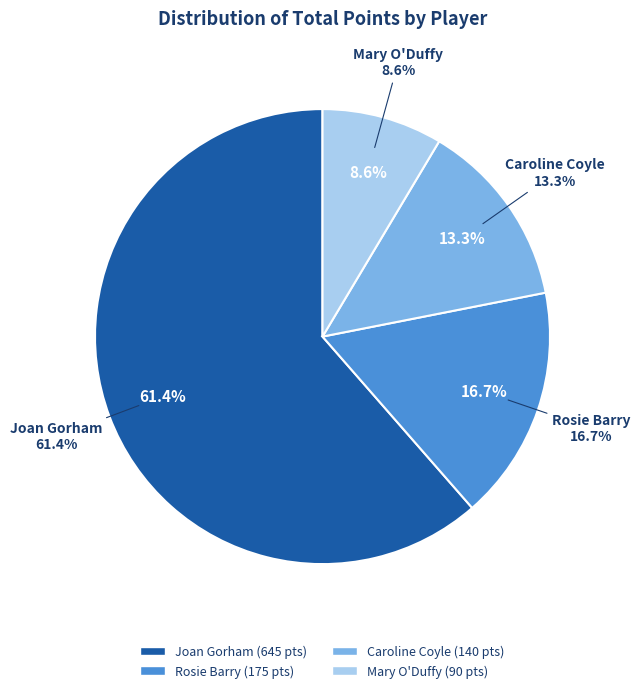

What is the change in value from Rosie Barry to Mary O'Duffy?

-85